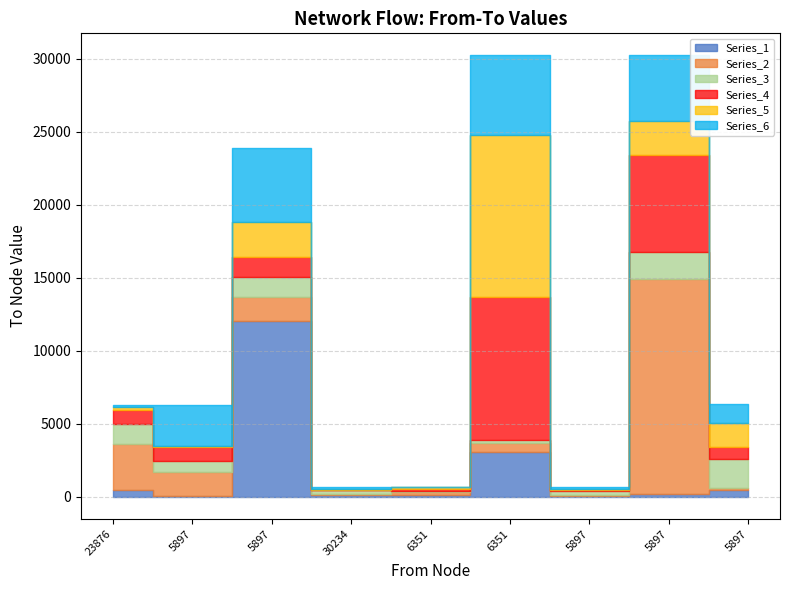

Reading left to right, list all the values displayed in this chart.

6303	6303	23876	671	671	30234	671	30234	6351